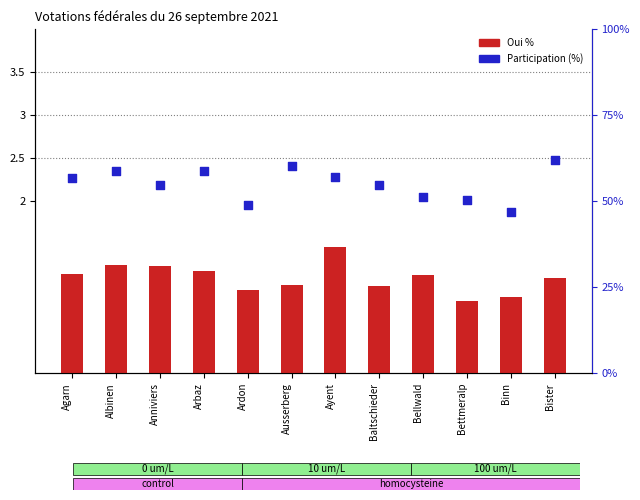

What is the total value across all series at Baltschieder?

55.7